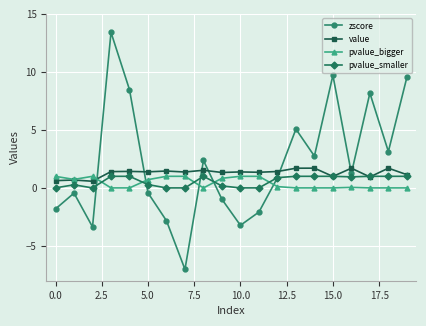

How many distinct data groups are displayed?

4